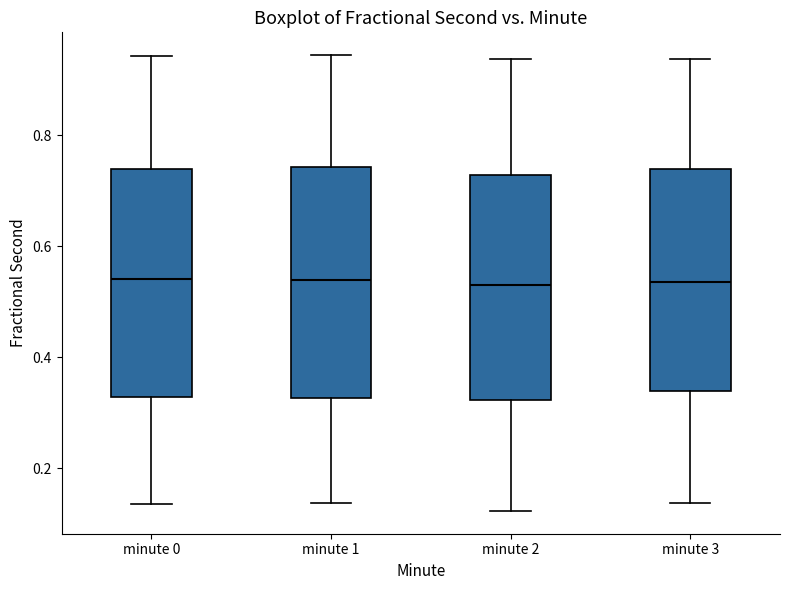

Reading left to right, read every box against the y-axis: the position of its median line, the range the box covers, and the ends of its whiskers. The values are not printed on the chart, so give them approximately, as read against the axis.

minute 0: median 0.54, box 0.32 to 0.74, whiskers 0.14 to 0.94
minute 1: median 0.54, box 0.32 to 0.74, whiskers 0.14 to 0.94
minute 2: median 0.54, box 0.32 to 0.72, whiskers 0.12 to 0.94
minute 3: median 0.54, box 0.34 to 0.74, whiskers 0.14 to 0.94